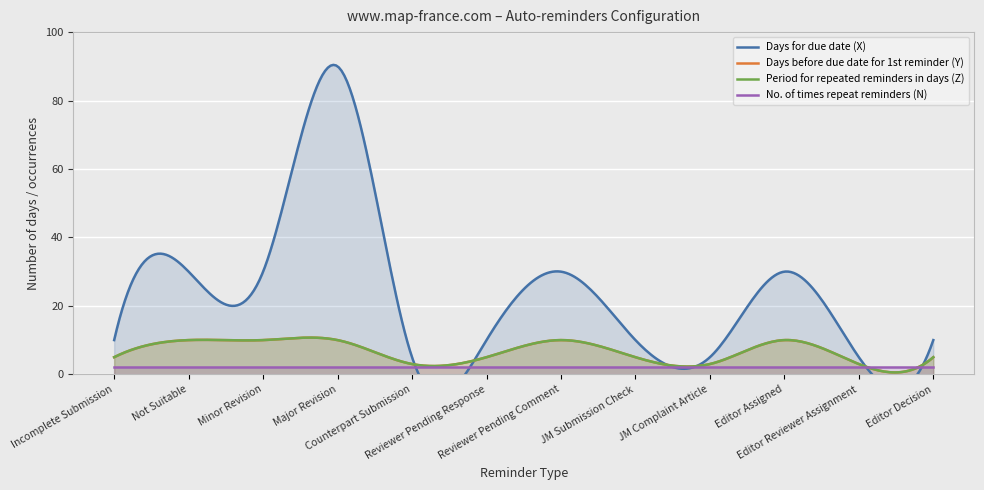

Which category has the highest value in the Period for repeated reminders in days (Z) series?

Not Suitable